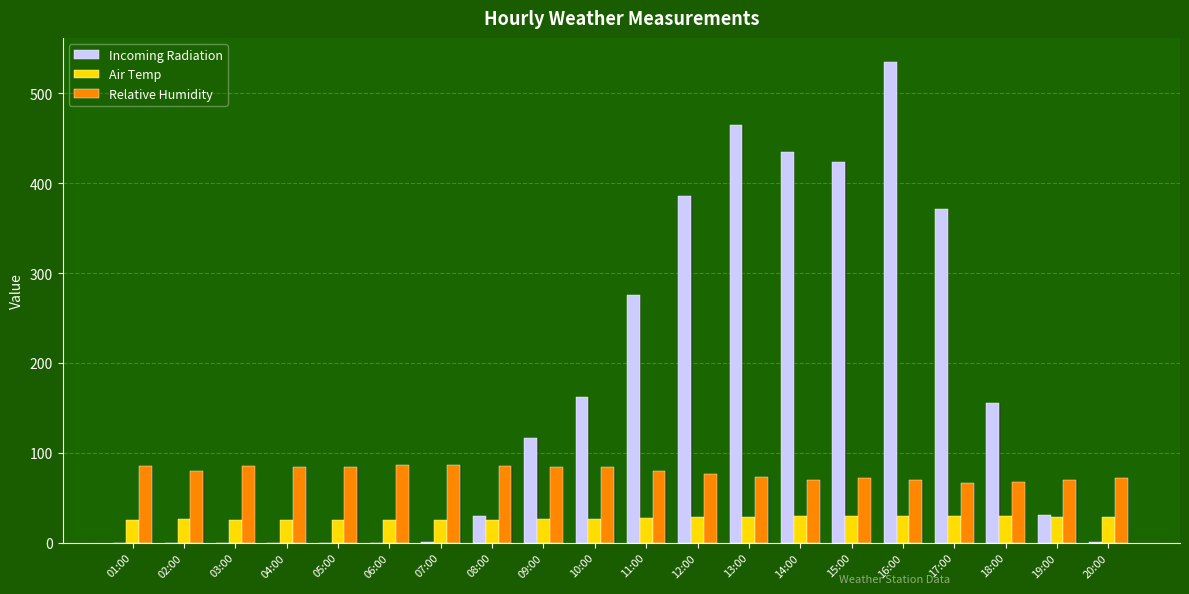

What is the label of the 18th bar from the right?

03:00